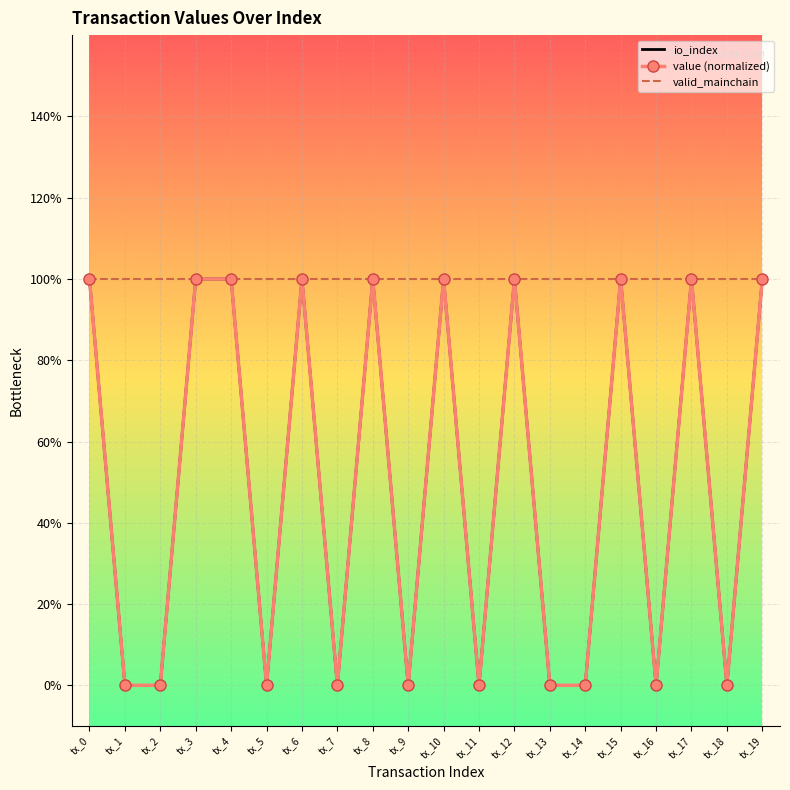

The value of value (normalized) at tx_16 is 0.0. True or false?

True